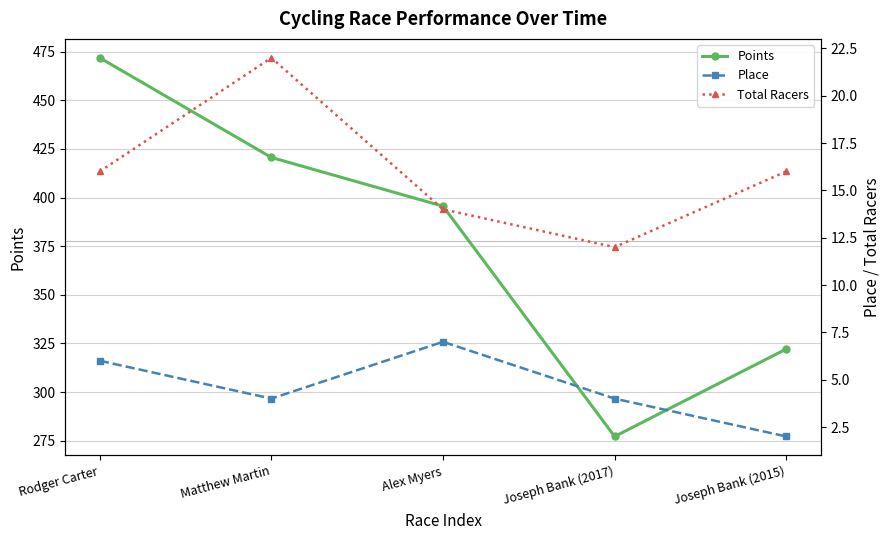

True or false: Place and Points intersect in this chart.

False